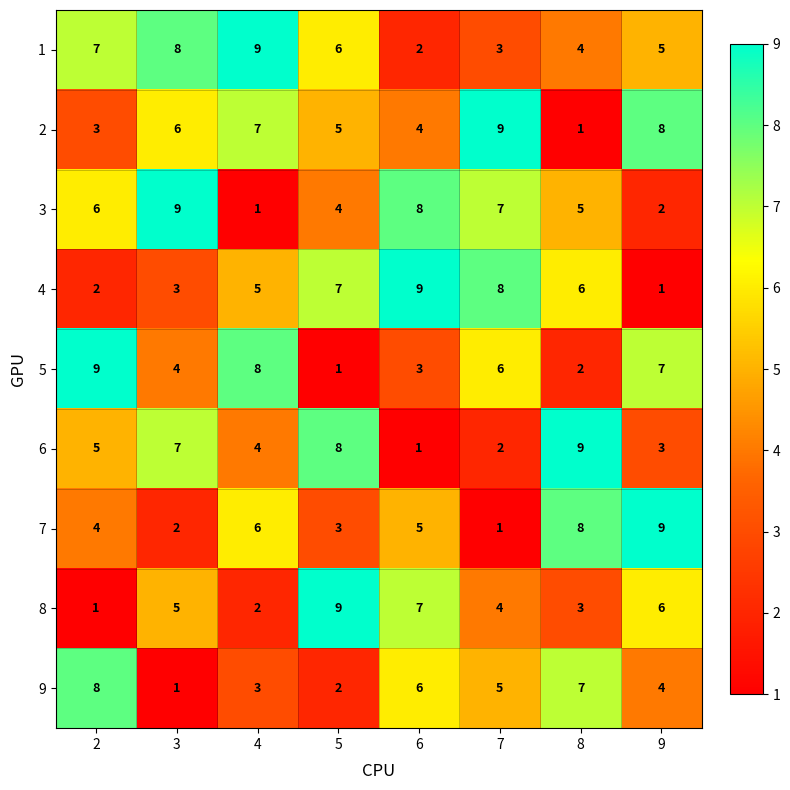

What is the difference between the highest and lowest values at 5?

8